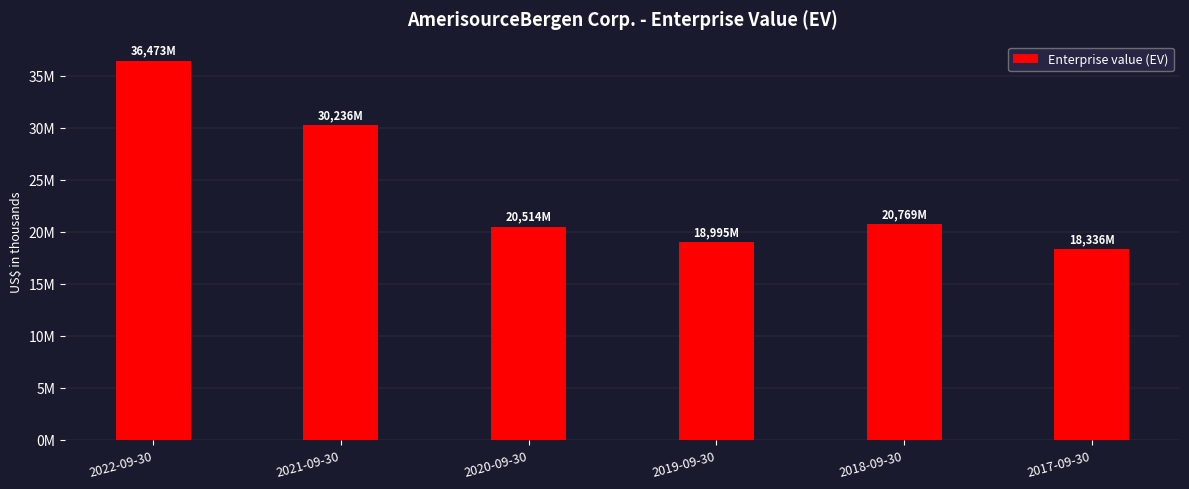

Does the chart contain any negative values?

No